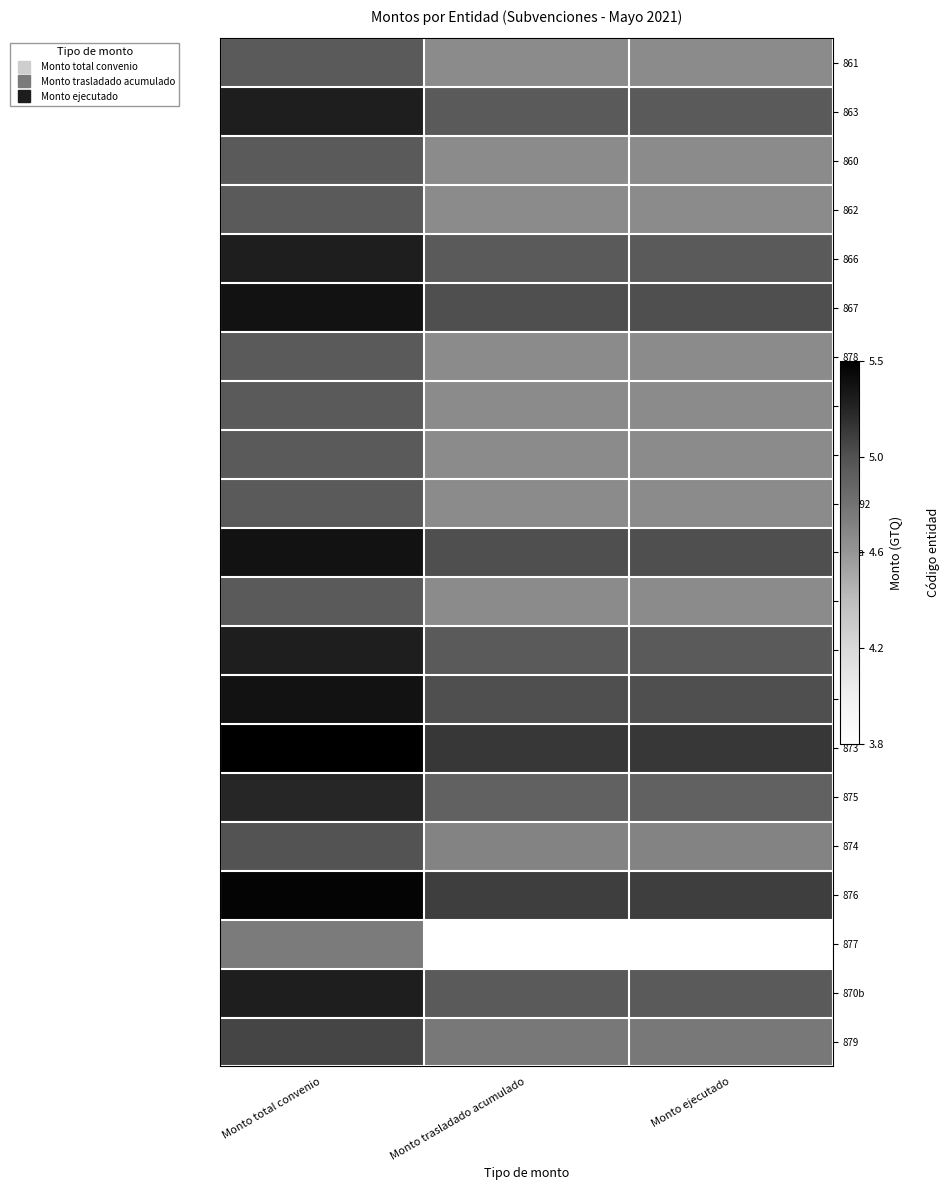

Which series has the largest total across all categories?

873